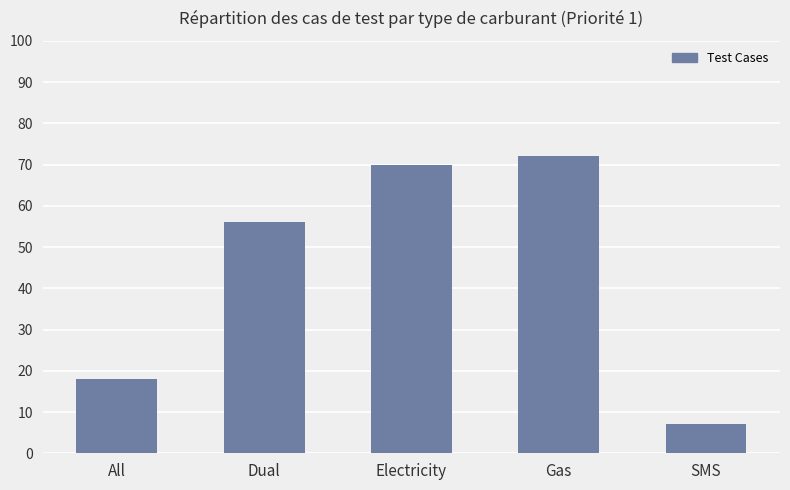

What is the label of the 1st bar from the left?

All